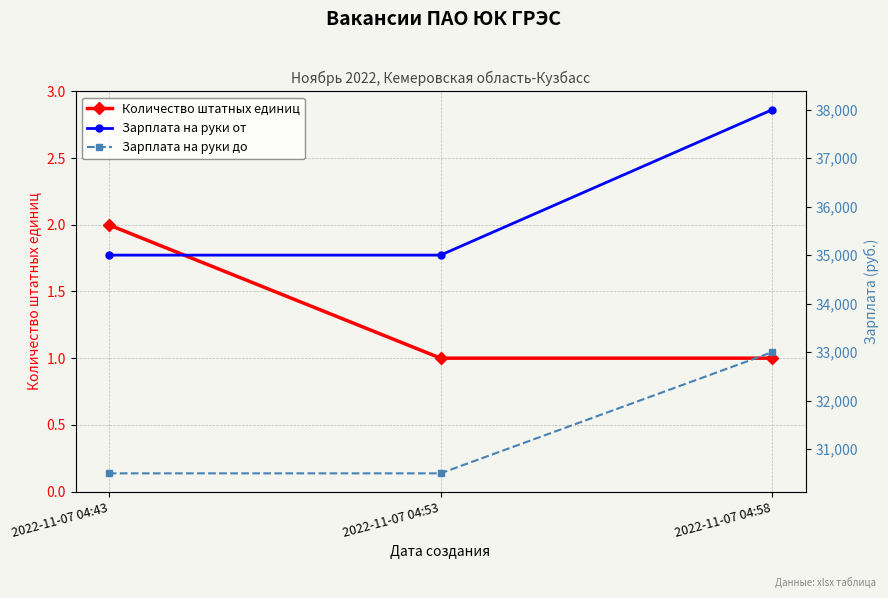

The value of Количество штатных единиц at 2022-11-07 04:53 is 0. True or false?

False